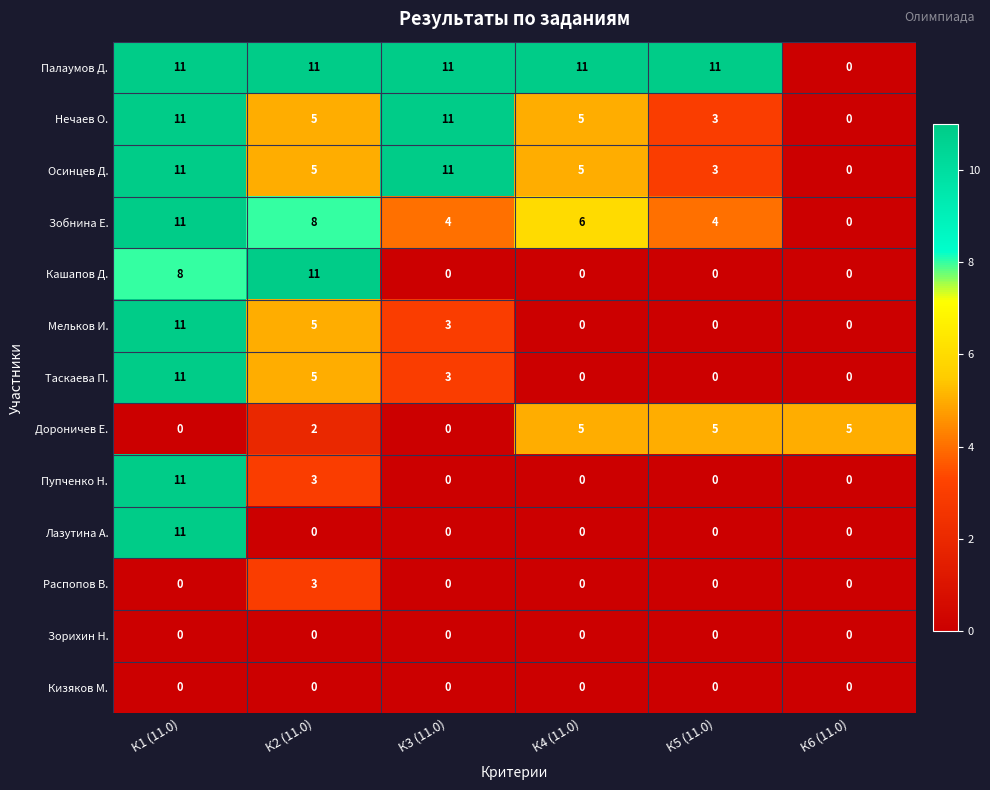

Which category has the lowest value in the Палаумов Д. series?

К6 (11.0)